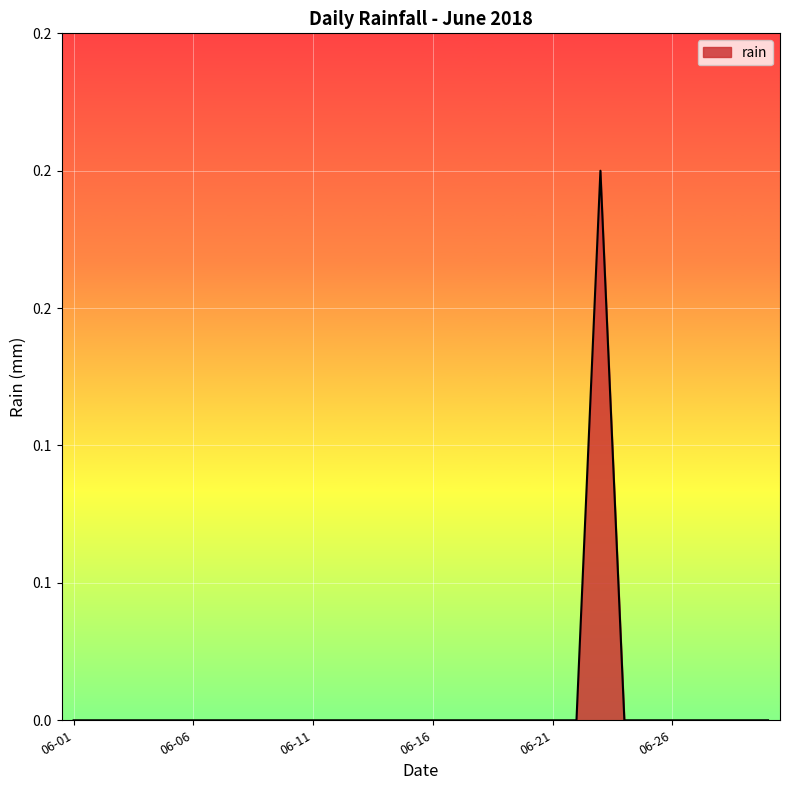

List the labels in order of value, smallest first.

2018-06-01, 2018-06-02, 2018-06-03, 2018-06-04, 2018-06-05, 2018-06-06, 2018-06-07, 2018-06-08, 2018-06-09, 2018-06-10, 2018-06-11, 2018-06-12, 2018-06-13, 2018-06-14, 2018-06-15, 2018-06-16, 2018-06-17, 2018-06-18, 2018-06-19, 2018-06-20, 2018-06-21, 2018-06-22, 2018-06-24, 2018-06-25, 2018-06-26, 2018-06-27, 2018-06-28, 2018-06-29, 2018-06-30, 2018-06-23